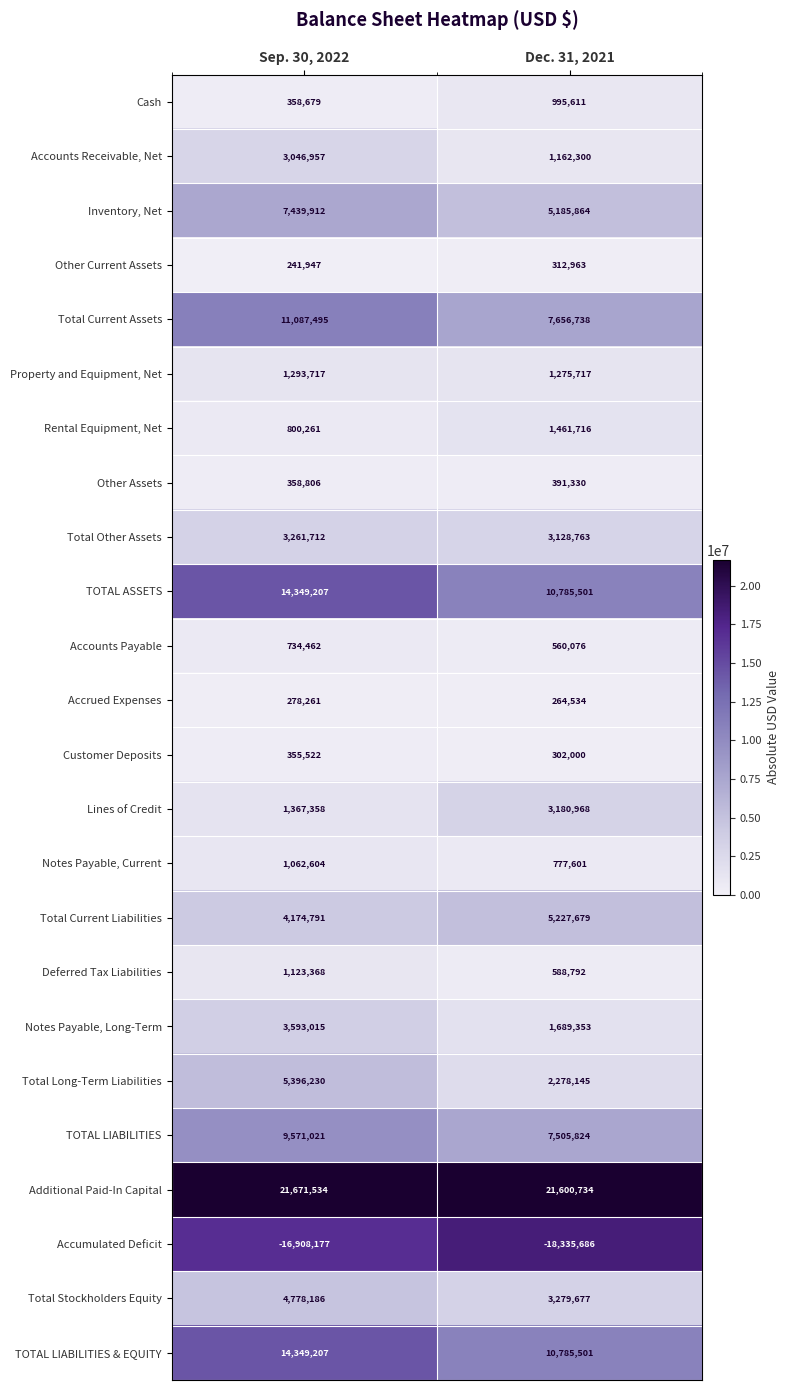

What is the total value across all series at Dec. 31, 2021?

72061701